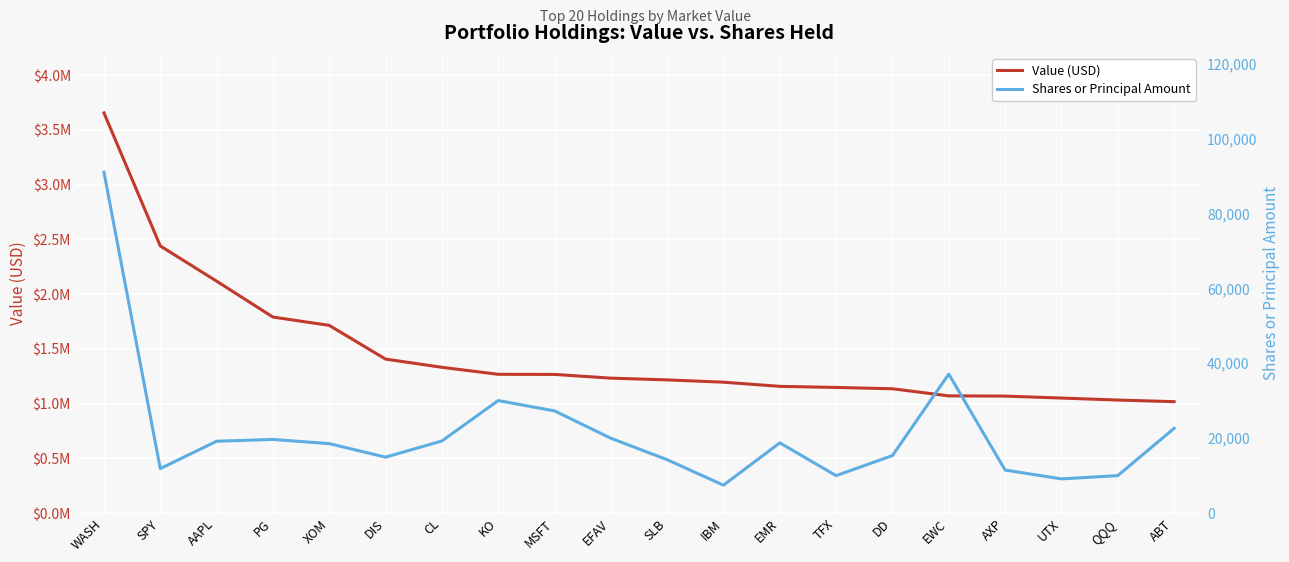

Reading right to left, extract all data points from this chart.

Value (USD): 1018000	1033000	1051000	1069000	1071000	1136000	1148000	1158000	1196000	1217000	1233000	1267000	1268000	1332000	1407000	1715000	1791000	2119000	2441000	3656000
Shares or Principal Amount: 22612	10000	9137	11495	37110	15358	10000	18751	7455	14255	19985	27283	30043	19252	14938	18547	19662	19191	11877	91000